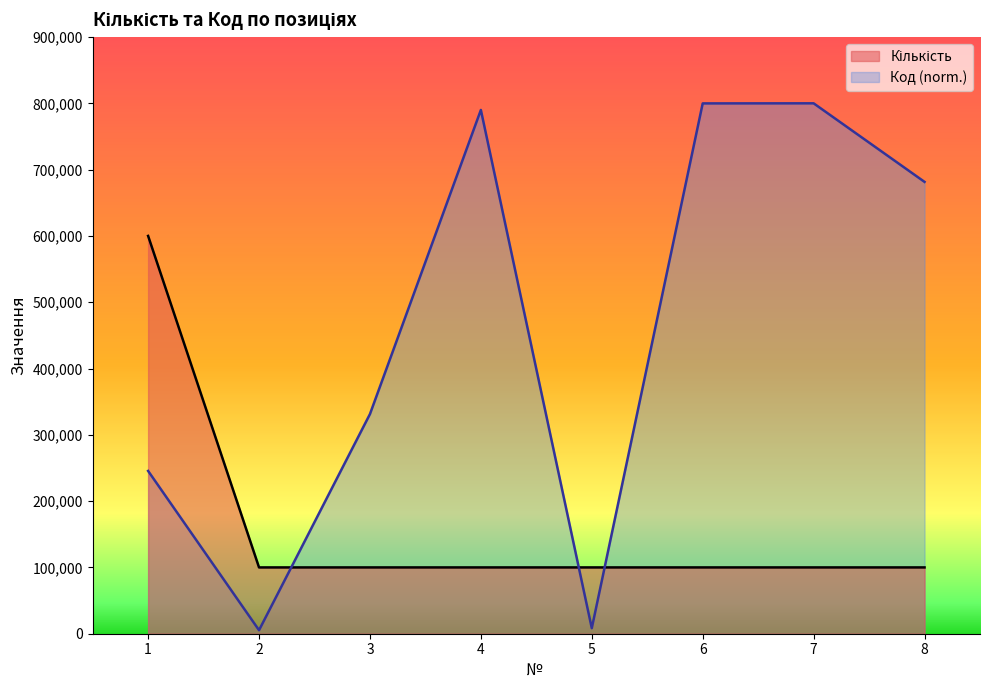

At which category is the sum across all series the highest?

7